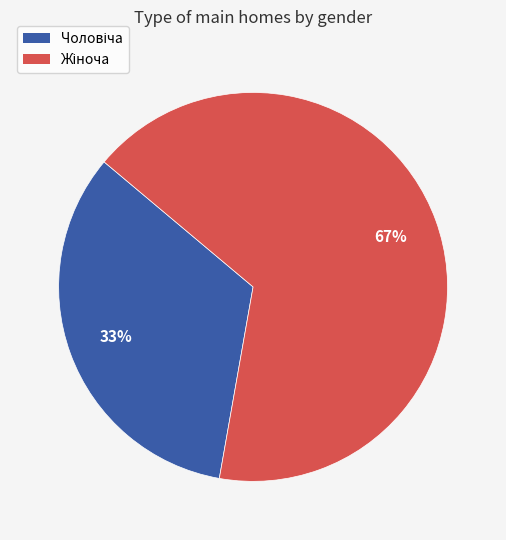

Is there a majority slice in this chart?

Yes